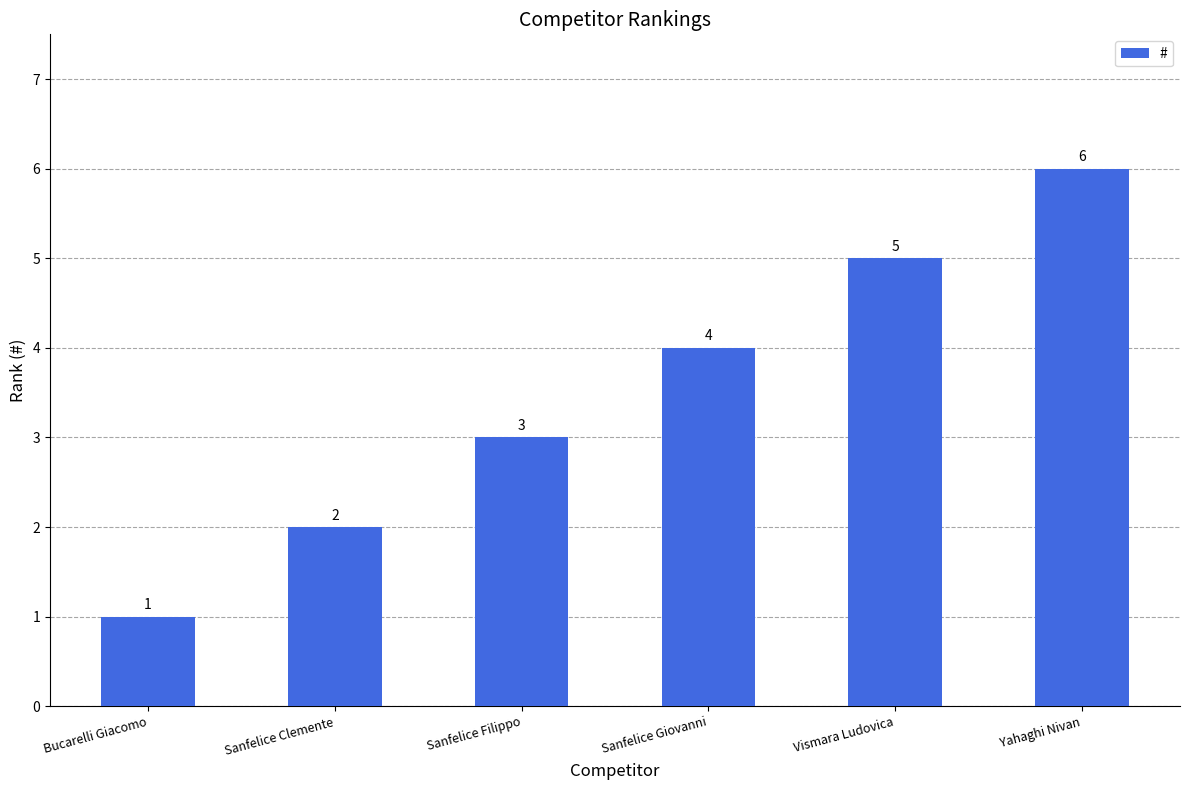

What is the difference between the values at Bucarelli Giacomo and Vismara Ludovica?

4